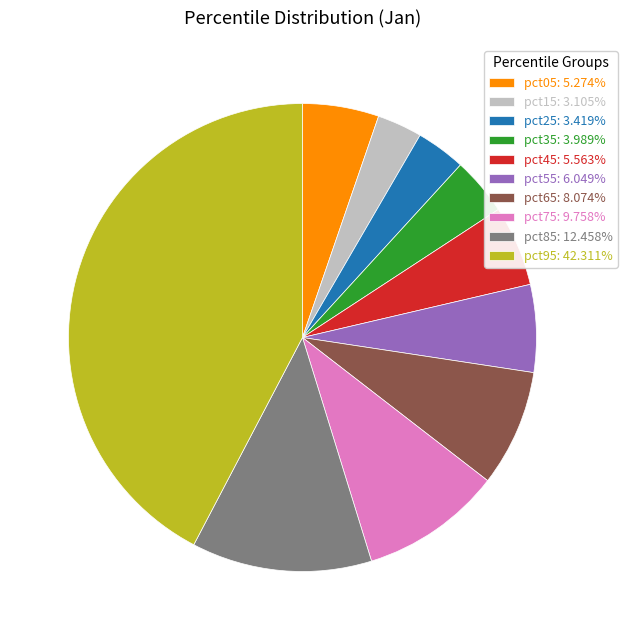

How many slices are in this pie chart?

10